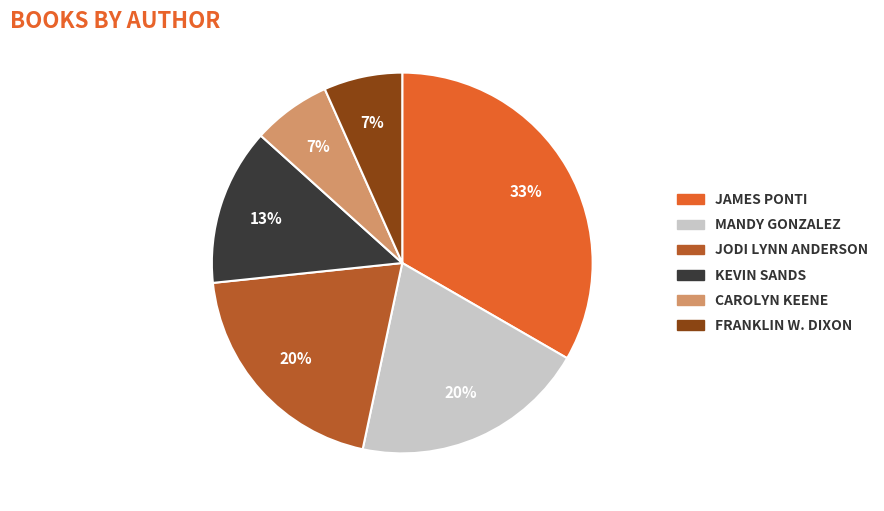

How many slices are in this pie chart?

6